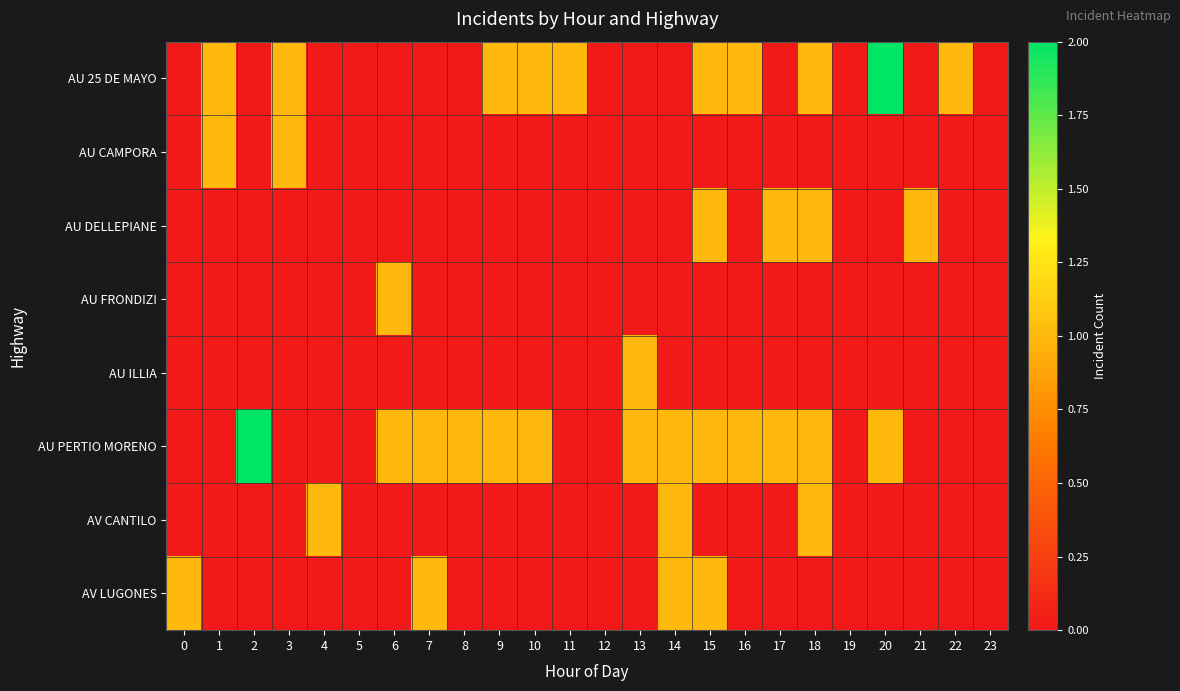

Reading right to left, what are all the values shown in this chart?

AU 25 DE MAYO: 23=0	22=1	21=0	20=2	19=0	18=1	17=0	16=1	15=1	14=0	13=0	12=0	11=1	10=1	9=1	8=0	7=0	6=0	5=0	4=0	3=1	2=0	1=1	0=0
AU CAMPORA: 23=0	22=0	21=0	20=0	19=0	18=0	17=0	16=0	15=0	14=0	13=0	12=0	11=0	10=0	9=0	8=0	7=0	6=0	5=0	4=0	3=1	2=0	1=1	0=0
AU DELLEPIANE: 23=0	22=0	21=1	20=0	19=0	18=1	17=1	16=0	15=1	14=0	13=0	12=0	11=0	10=0	9=0	8=0	7=0	6=0	5=0	4=0	3=0	2=0	1=0	0=0
AU FRONDIZI: 23=0	22=0	21=0	20=0	19=0	18=0	17=0	16=0	15=0	14=0	13=0	12=0	11=0	10=0	9=0	8=0	7=0	6=1	5=0	4=0	3=0	2=0	1=0	0=0
AU ILLIA: 23=0	22=0	21=0	20=0	19=0	18=0	17=0	16=0	15=0	14=0	13=1	12=0	11=0	10=0	9=0	8=0	7=0	6=0	5=0	4=0	3=0	2=0	1=0	0=0
AU PERTIO MORENO: 23=0	22=0	21=0	20=1	19=0	18=1	17=1	16=1	15=1	14=1	13=1	12=0	11=0	10=1	9=1	8=1	7=1	6=1	5=0	4=0	3=0	2=2	1=0	0=0
AV CANTILO: 23=0	22=0	21=0	20=0	19=0	18=1	17=0	16=0	15=0	14=1	13=0	12=0	11=0	10=0	9=0	8=0	7=0	6=0	5=0	4=1	3=0	2=0	1=0	0=0
AV LUGONES: 23=0	22=0	21=0	20=0	19=0	18=0	17=0	16=0	15=1	14=1	13=0	12=0	11=0	10=0	9=0	8=0	7=1	6=0	5=0	4=0	3=0	2=0	1=0	0=1